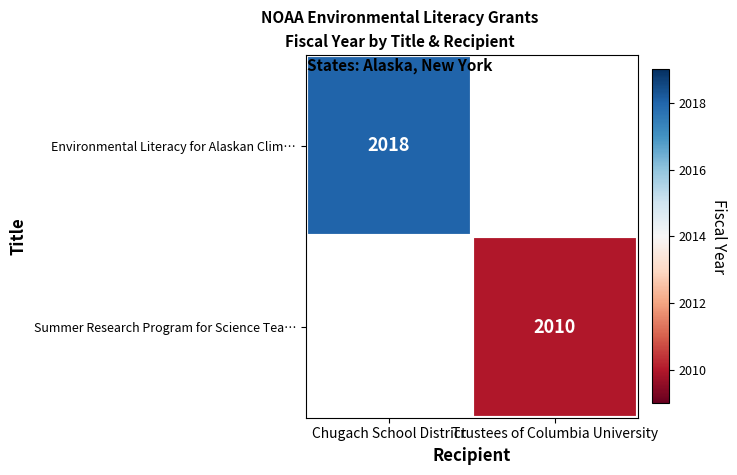

The Environmental Literacy for Alaskan Clim… series shows 2018 at Chugach School District. True or false?

True